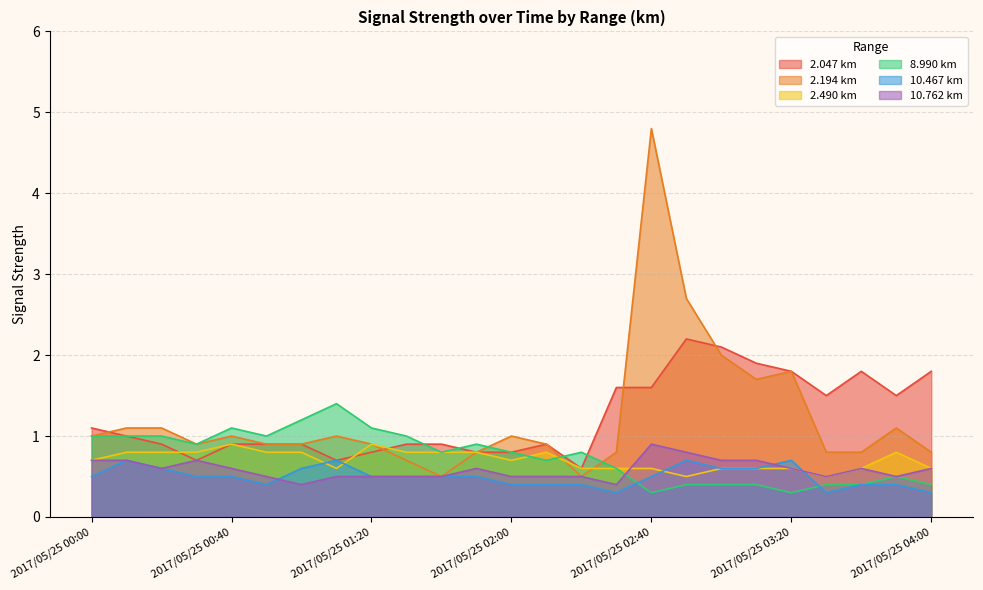

At 2017/05/25 03:50, list the series in order from smallest to largest.

10.467, 8.990, 10.762, 2.490, 2.194, 2.047